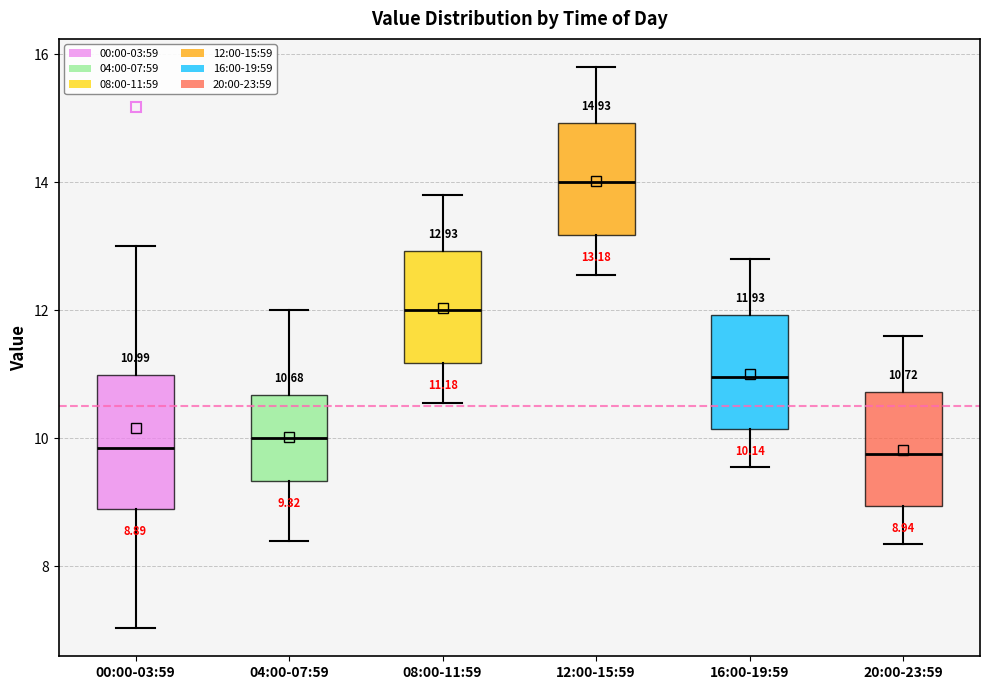

Comparing the boxes themselves (not the whiskers), which one is the tallest?

00:00-03:59